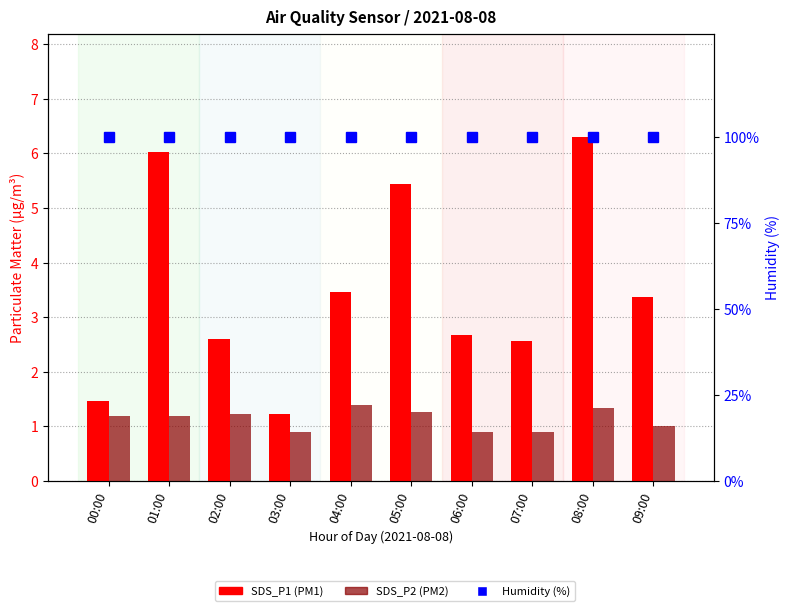

At how many categories does at least one series exceed 99?

10